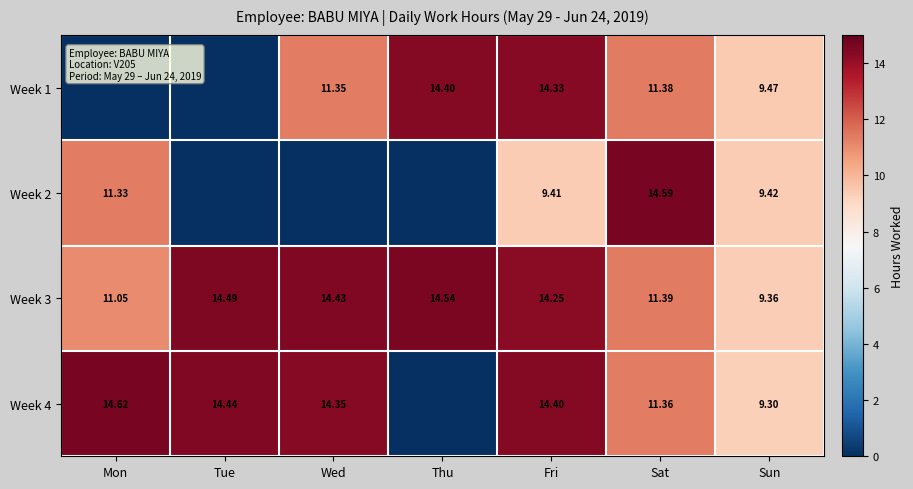

At how many categories does at least one series exceed 7?

7